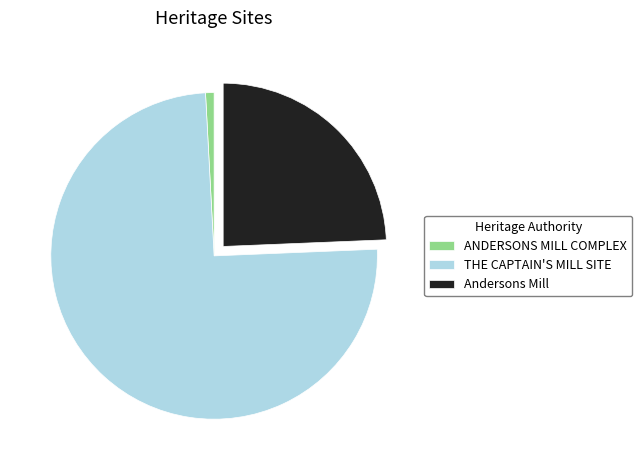

Is there a majority slice in this chart?

Yes